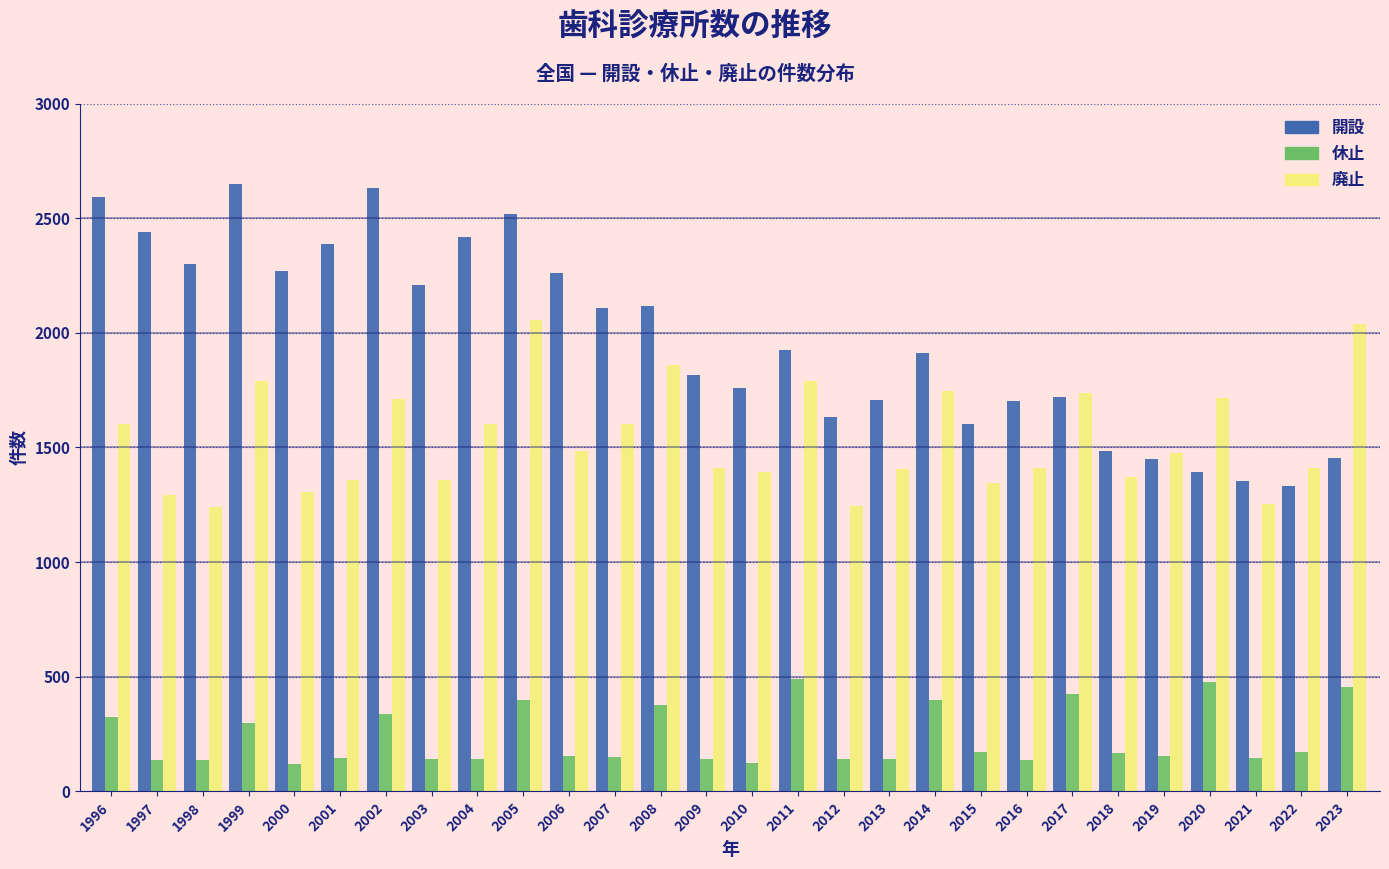

At how many categories does at least one series exceed 547?

28